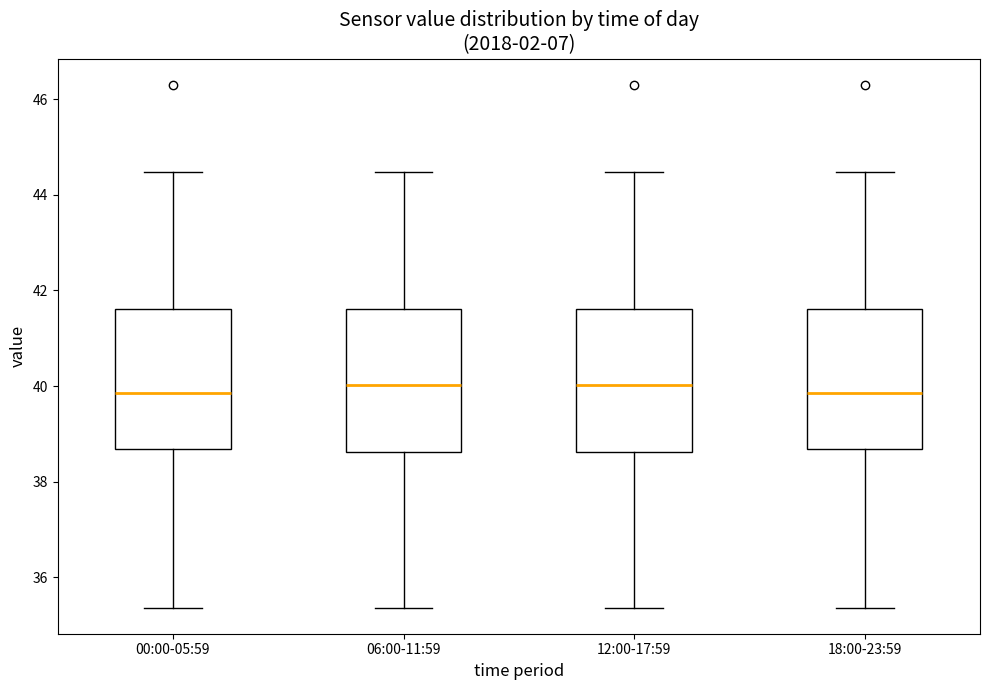

Reading left to right, read every box against the y-axis: the position of its median line, the range the box covers, and the ends of its whiskers. The values are not printed on the chart, so give them approximately, as read against the axis.

00:00-05:59: median 39.8, box 38.6 to 41.6, whiskers 35.4 to 44.4
06:00-11:59: median 40.0, box 38.6 to 41.6, whiskers 35.4 to 44.4
12:00-17:59: median 40.0, box 38.6 to 41.6, whiskers 35.4 to 44.4
18:00-23:59: median 39.8, box 38.6 to 41.6, whiskers 35.4 to 44.4